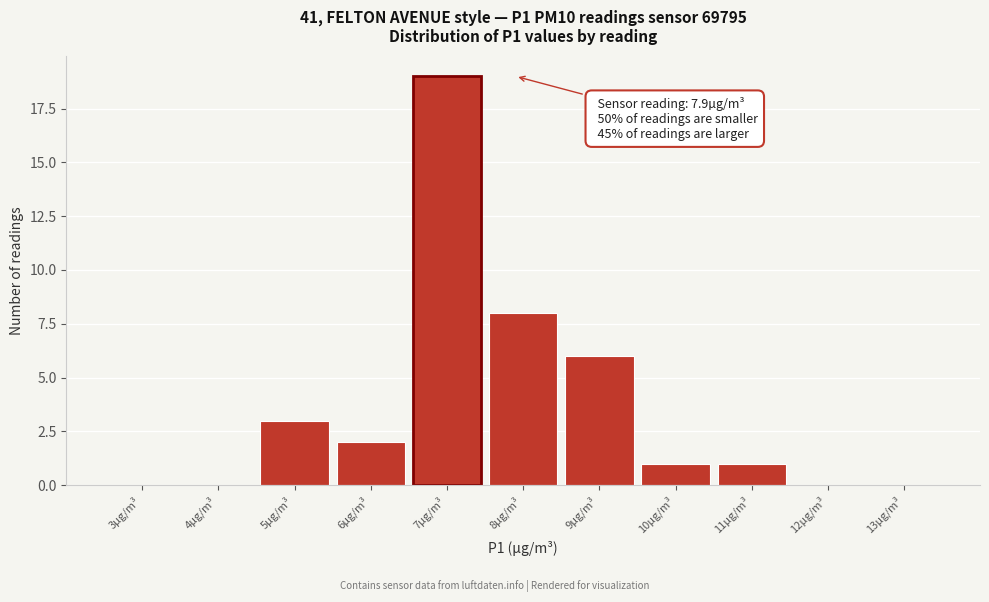

The value at 12µg/m³ is -10. True or false?

False